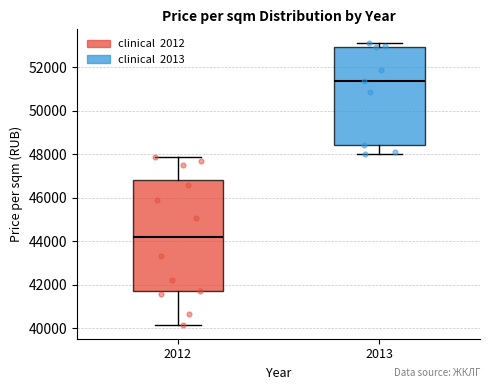

Comparing the boxes themselves (not the whiskers), which one is the tallest?

2012